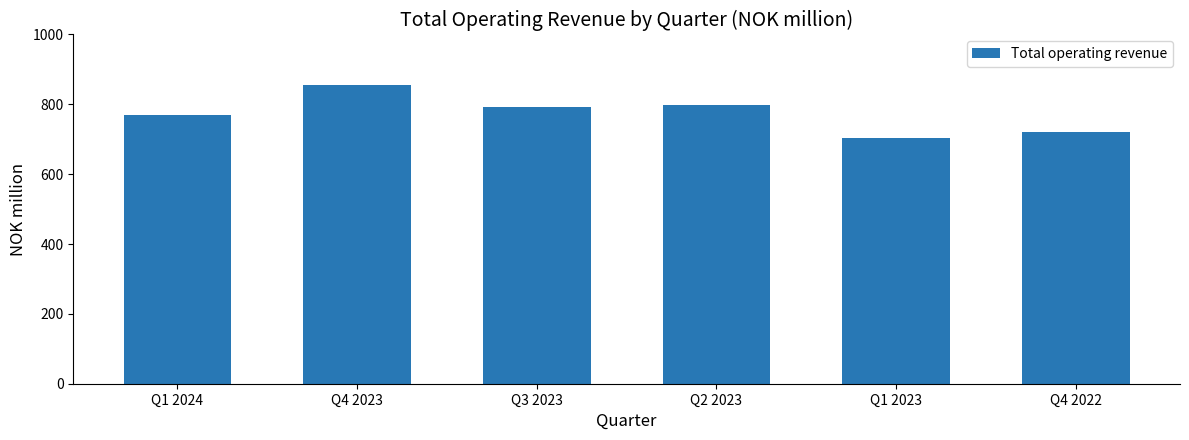

What is the label of the 1st bar from the right?

Q4 2022